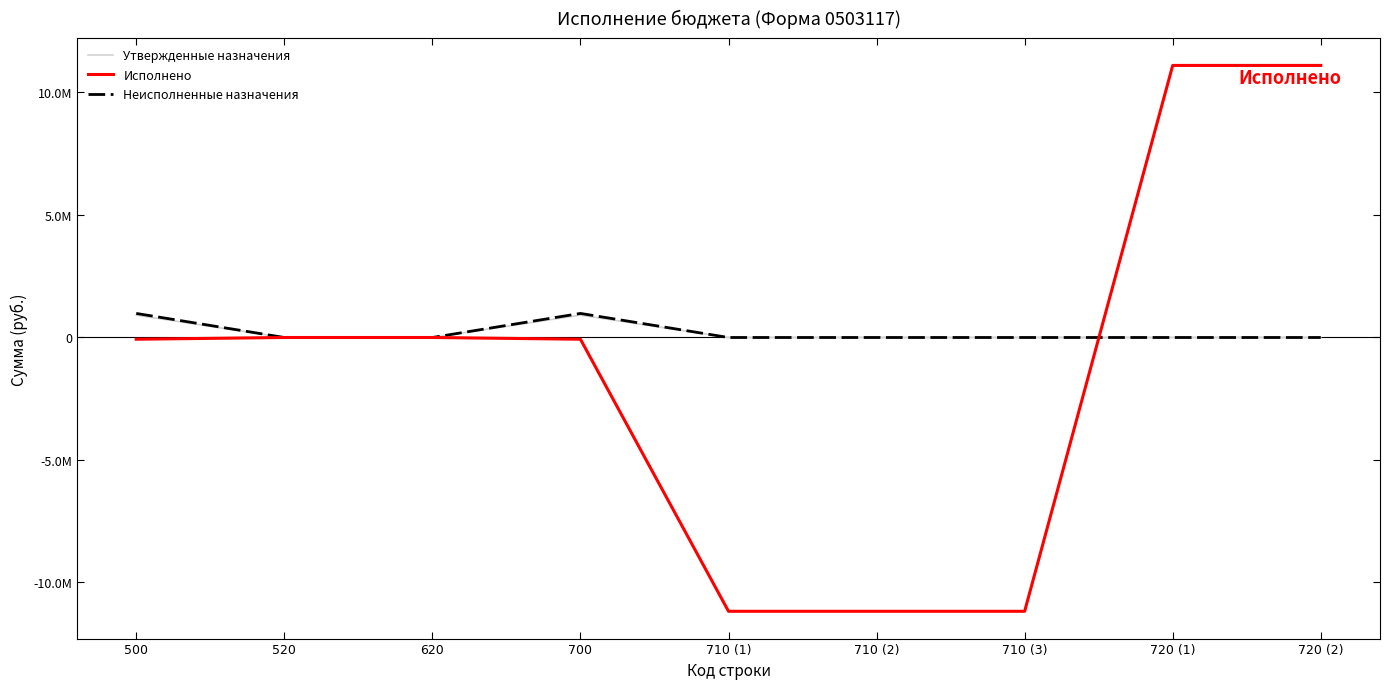

Reading left to right, what are all the values shown in this chart?

Утвержденные назначения: 911767.9	0.0	0.0	911767.9	0.0	0.0	0.0	0.0	0.0
Исполнено: -70738.8	0.0	0.0	-70738.8	-11175583.8	-11175583.8	-11175583.8	11104845.0	11104845.0
Неисполненные назначения: 982506.7	0.0	0.0	982506.7	0.0	0.0	0.0	0.0	0.0